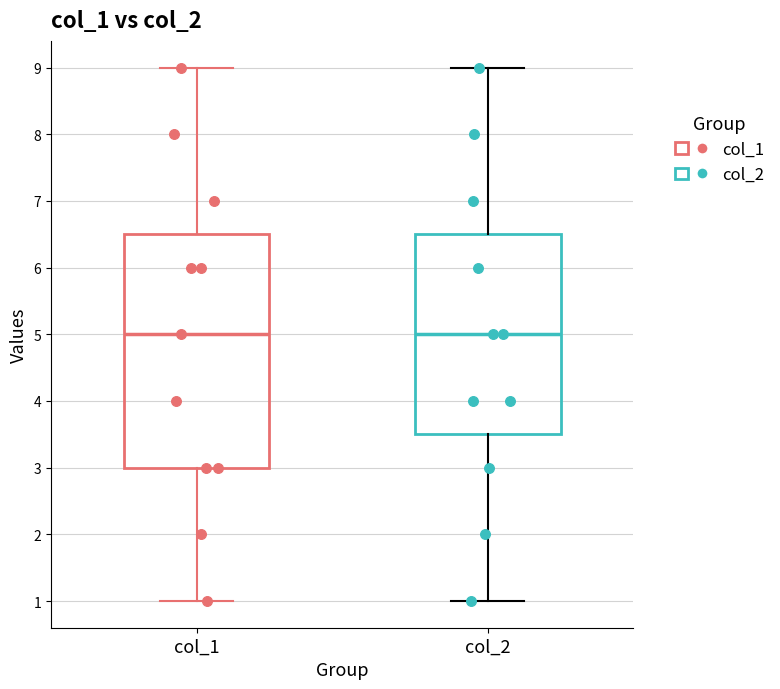

Which box is the tallest, from its lower edge to its upper edge?

col_1